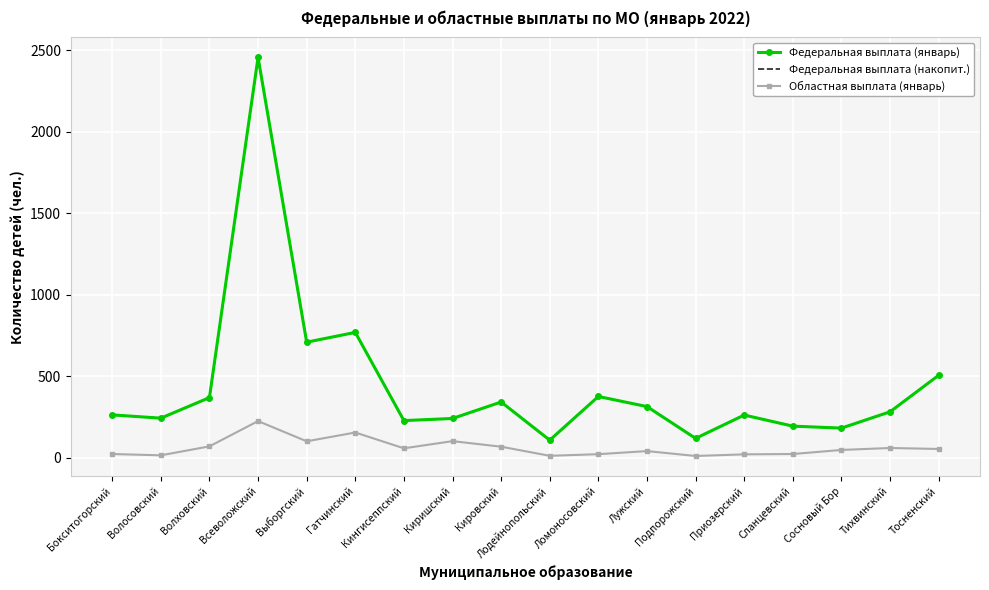

What is the total value across all series at Бокситогорский?

552